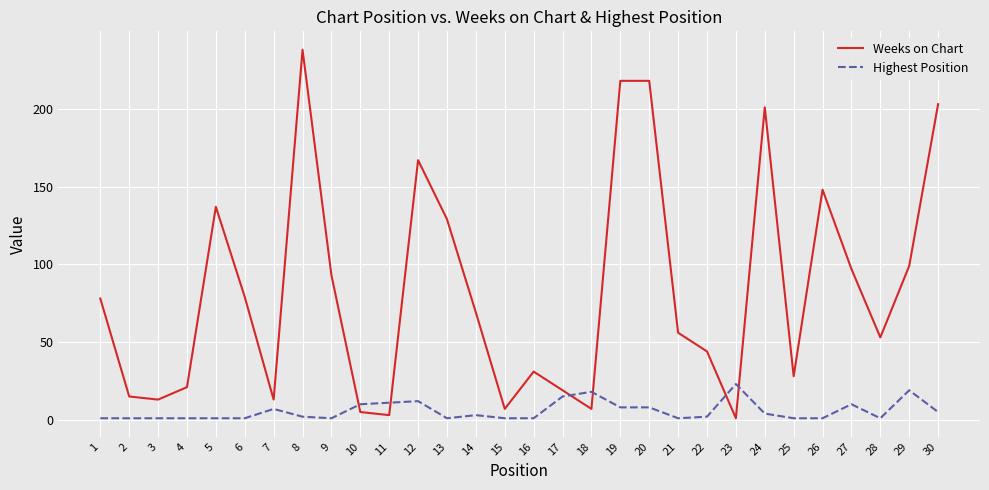

What are all the series names shown in the legend?

Weeks on Chart, Highest Position